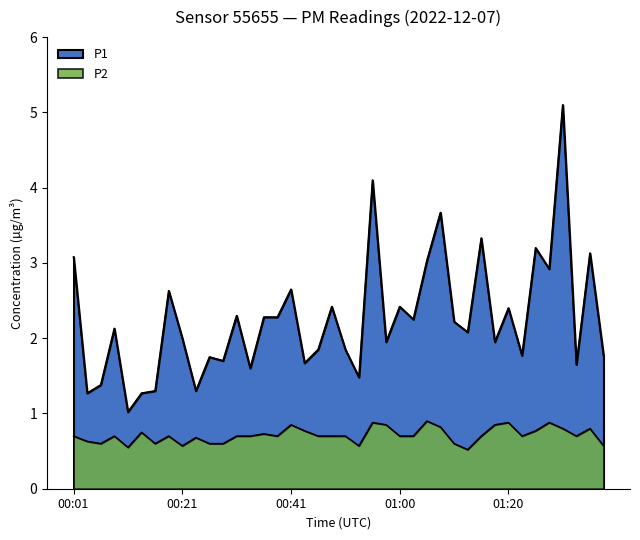

What is the spread (max minus min) of values at 00:28?

1.1